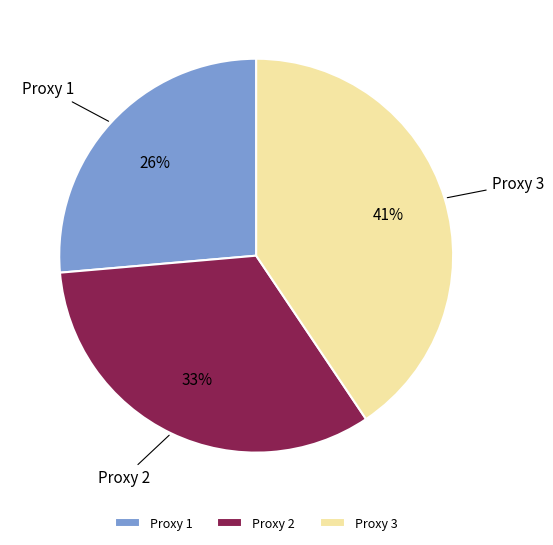

True or false: Proxy 2 accounts for 33% of the total.

True